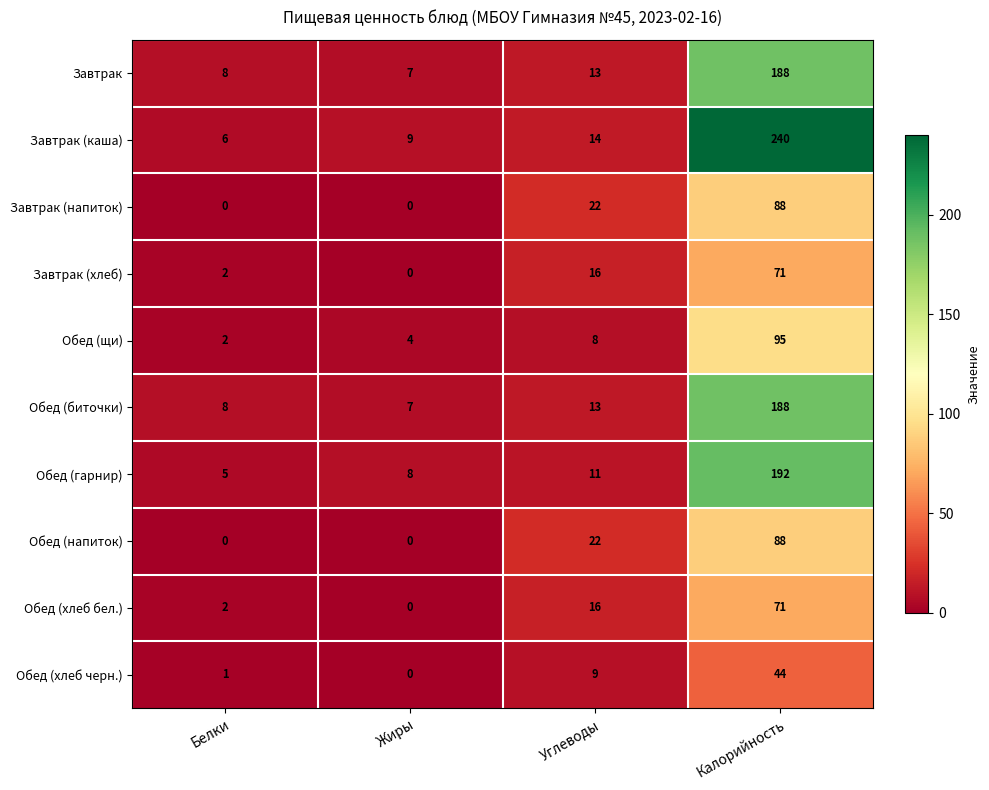

The value of Обед (биточки) at Белки is 2. True or false?

False